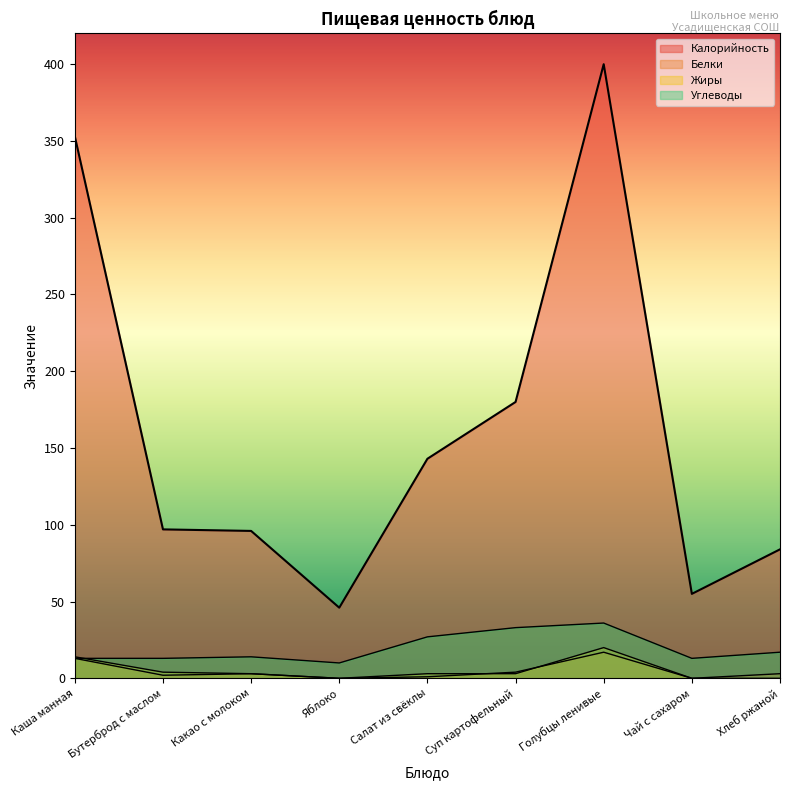

True or false: Белки and Калорийность cross at least once.

False